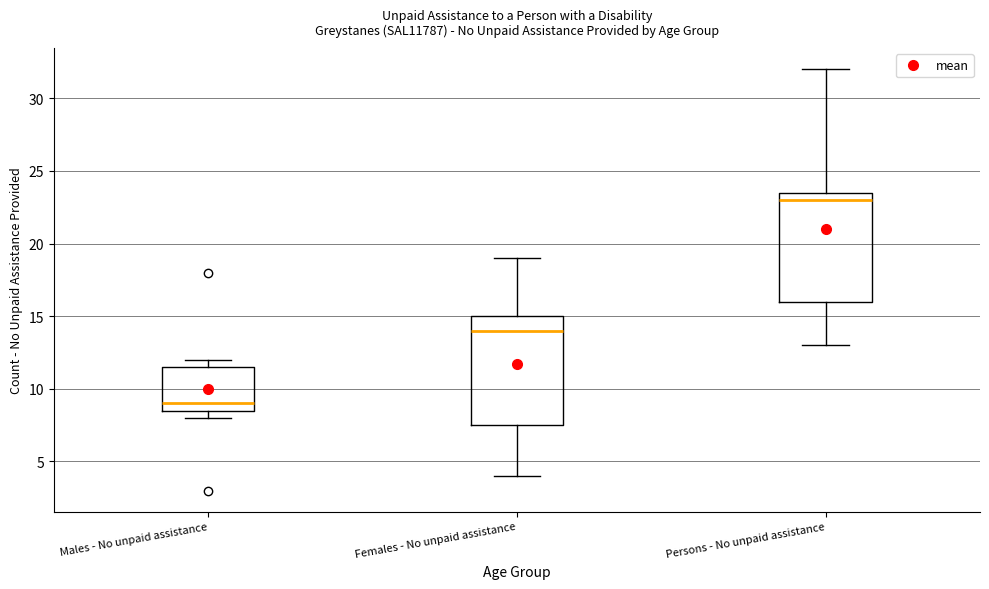

Which box's median line is the lowest?

Males - No unpaid assistance